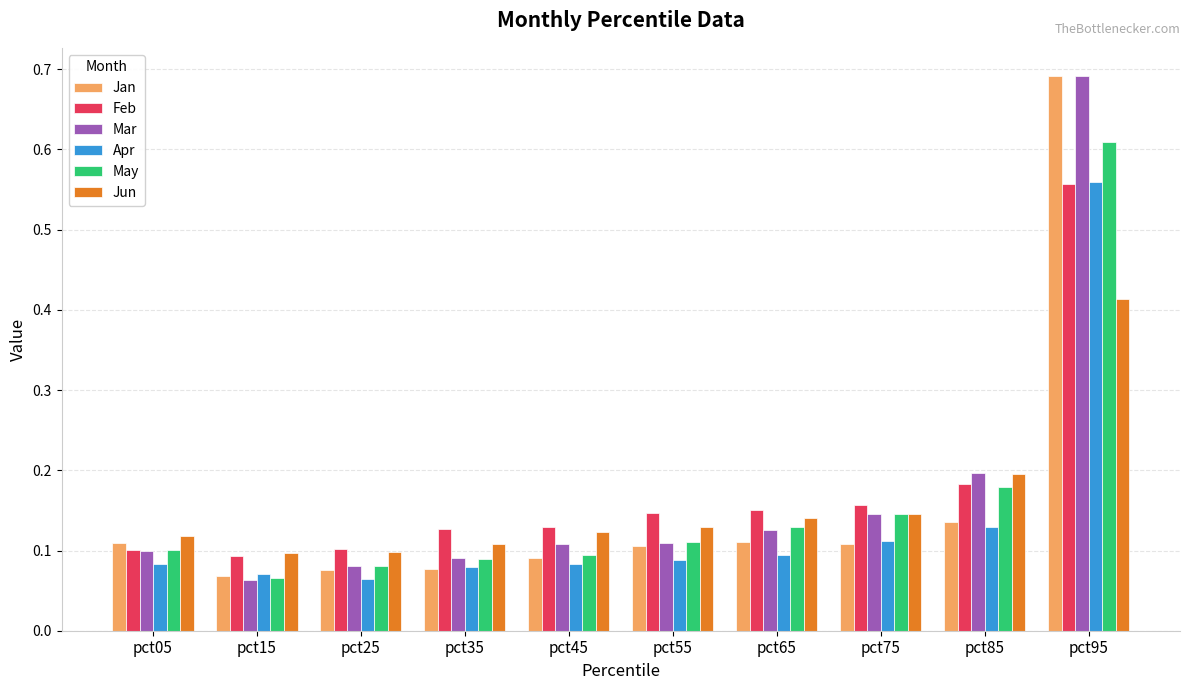

Are the bars horizontal?

No